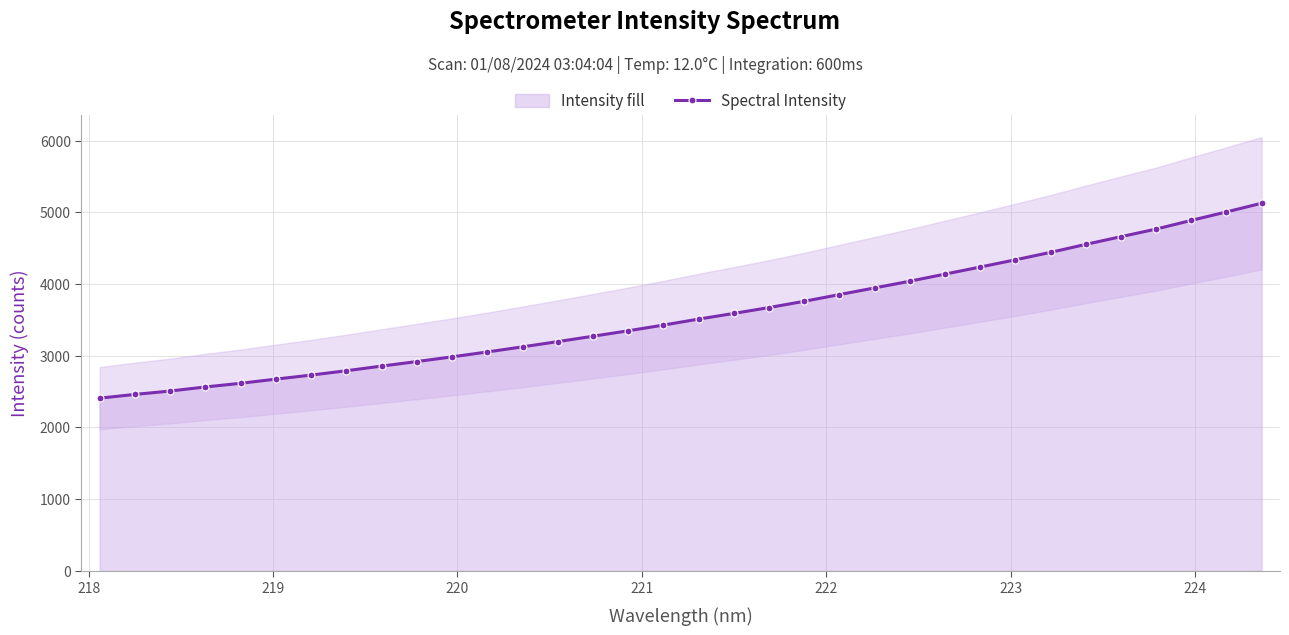

What is the value of the 34th point from the left?

5129.1